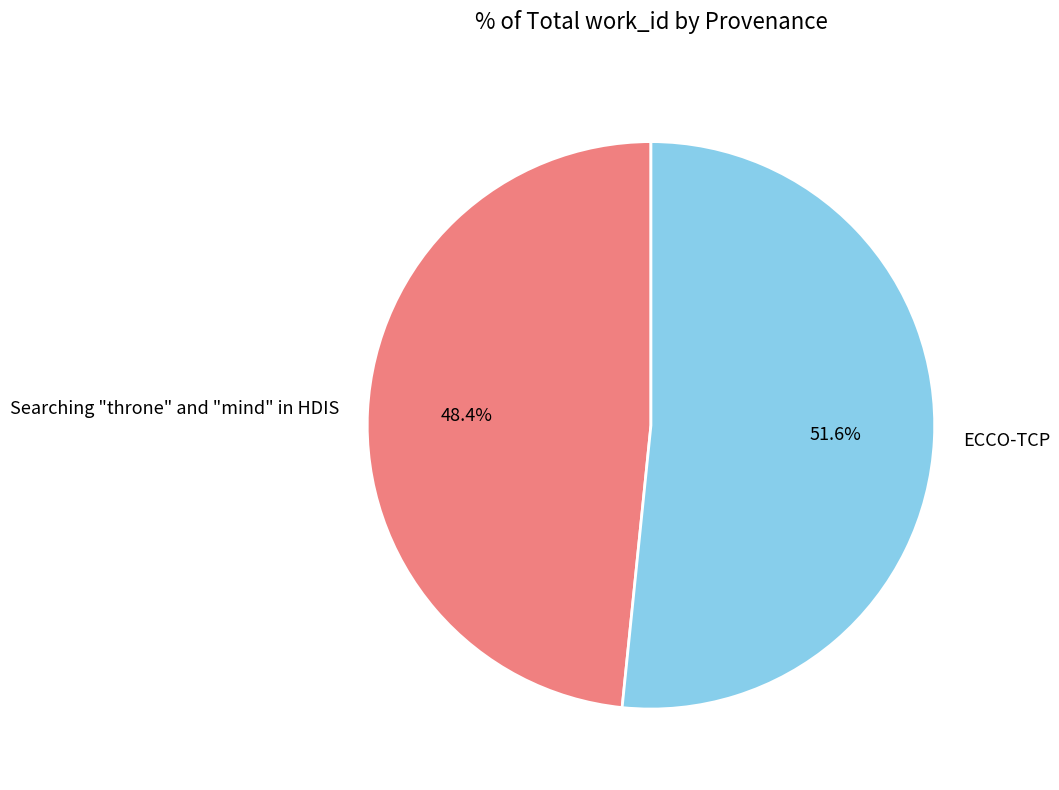

Which category has the biggest portion of the pie?

ECCO-TCP